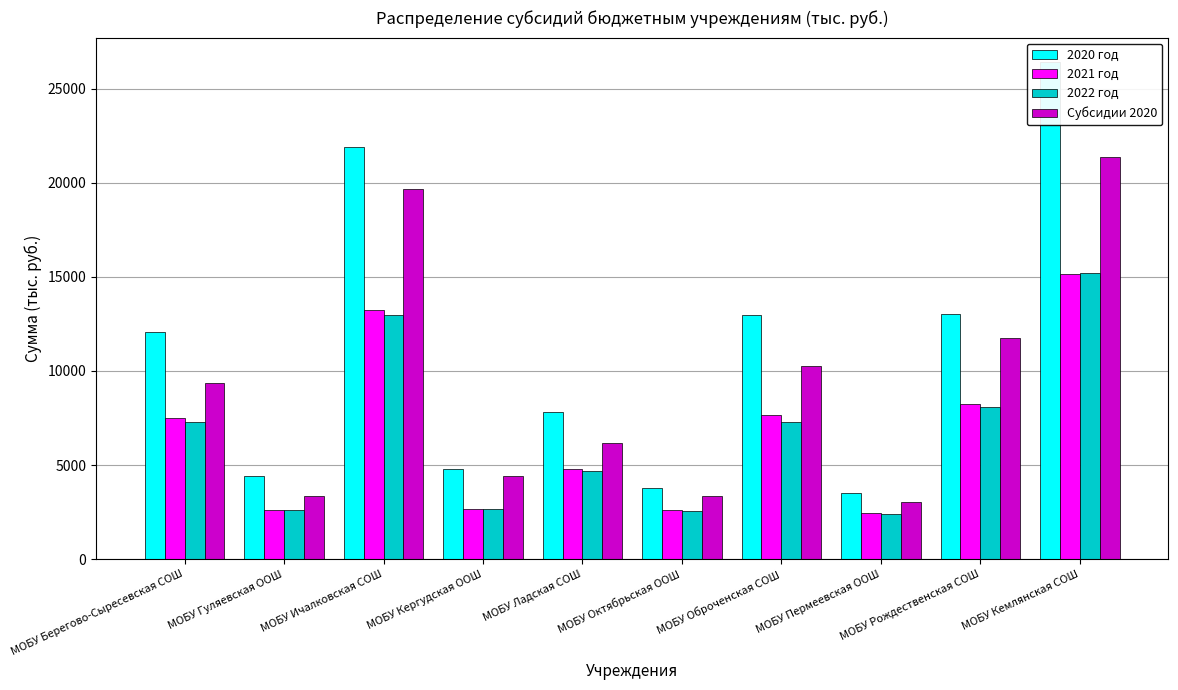

What is the label of the 10th bar from the right?

МОБУ Берегово-Сыресевская СОШ